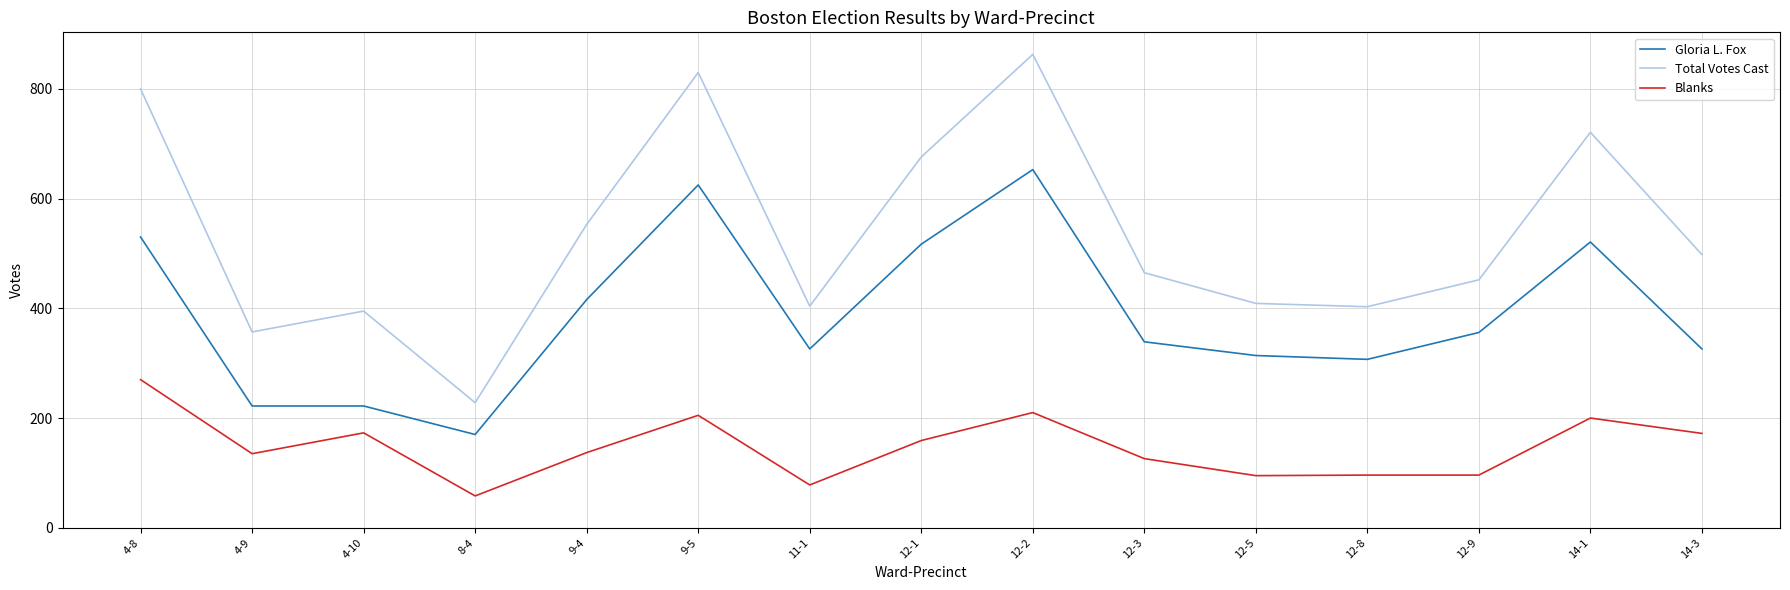

True or false: Gloria L. Fox and Total Votes Cast intersect in this chart.

False